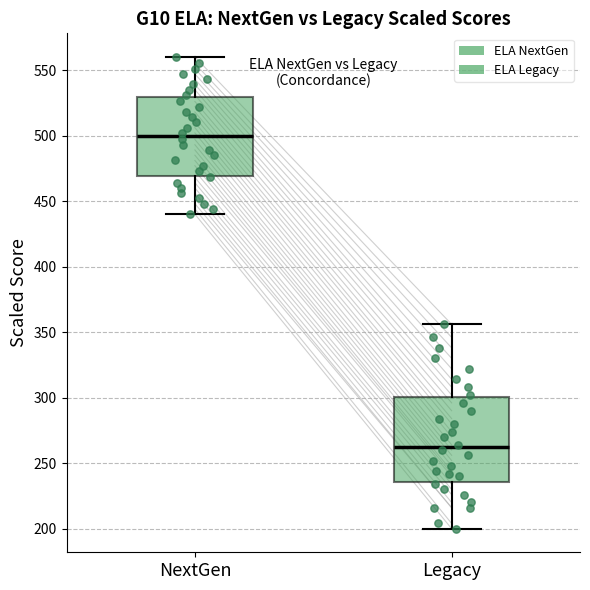

Where does the median line of the box for NextGen sit on the y-axis? The values are not printed on the chart, so give them approximately, as read against the axis.

500